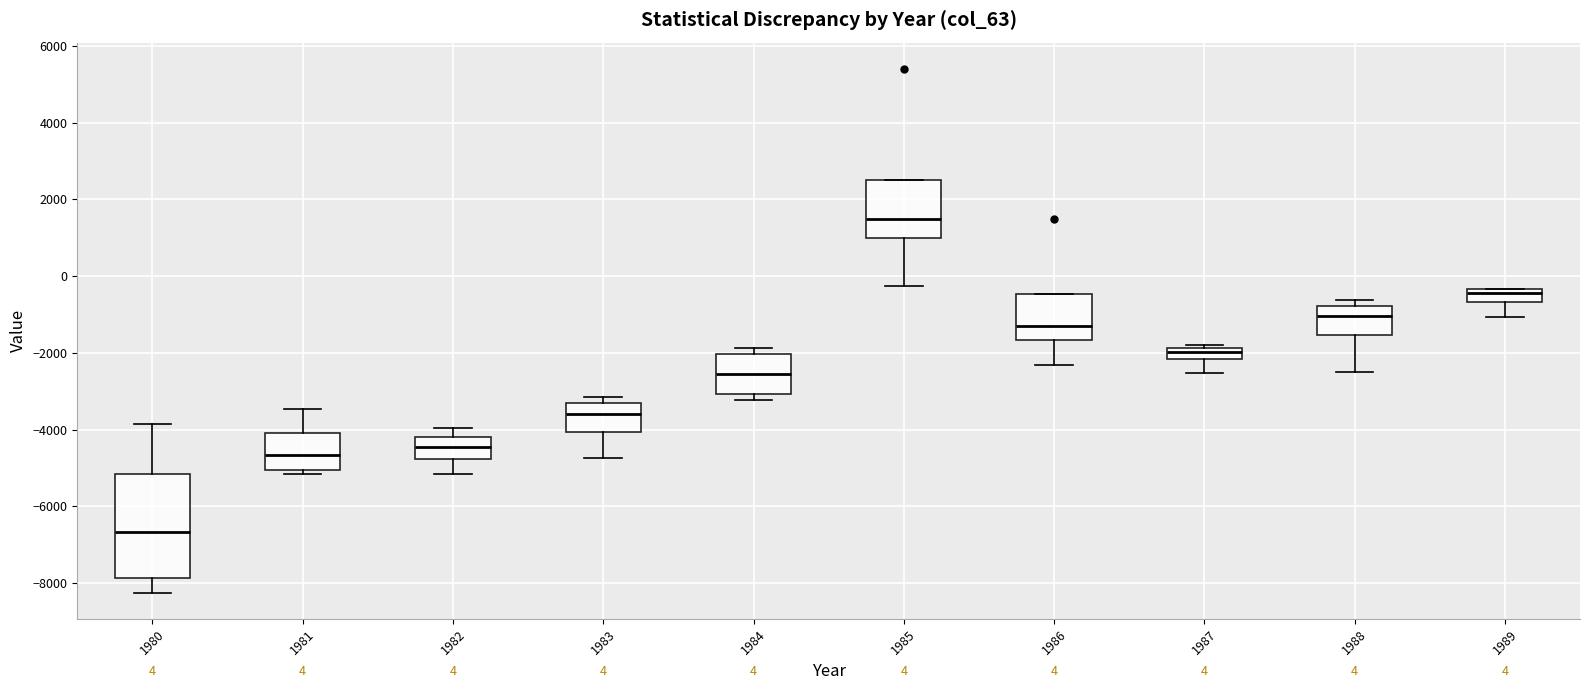

Which box has the highest median line?

1985